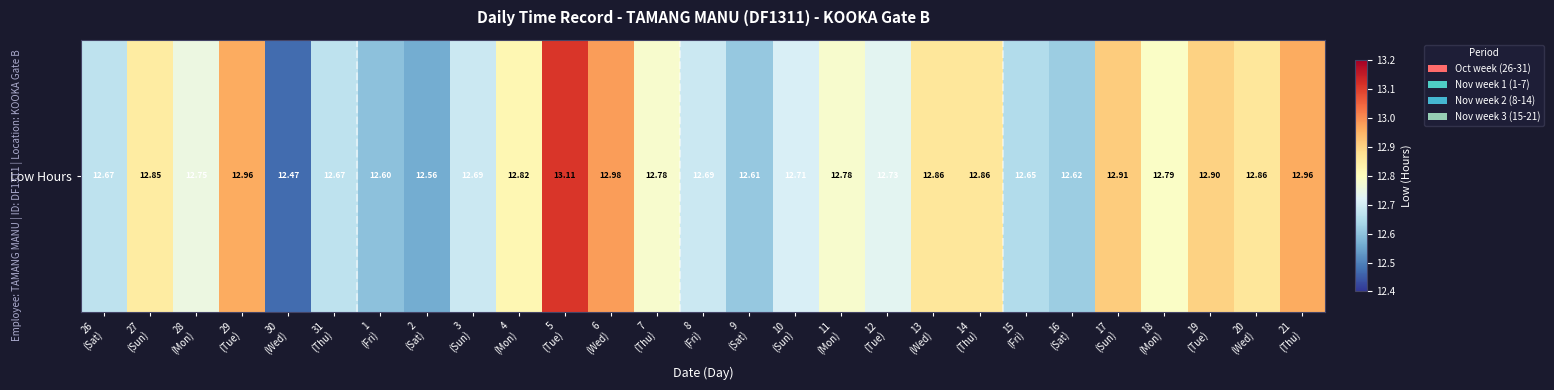

What is the greatest value displayed?

13.1